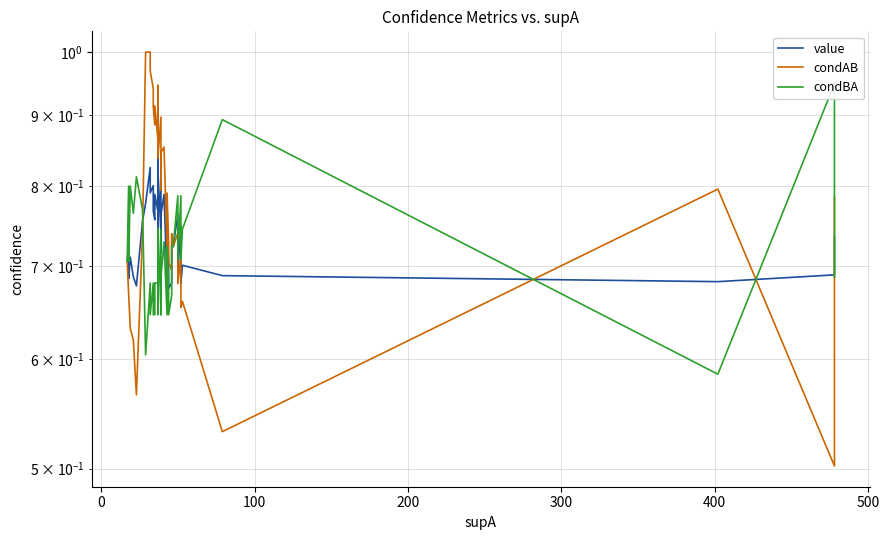

How many categories are shown in the chart?

40